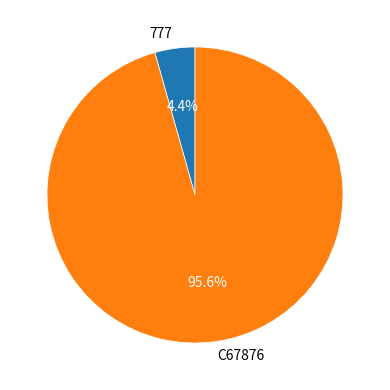

How many slices are in this pie chart?

2